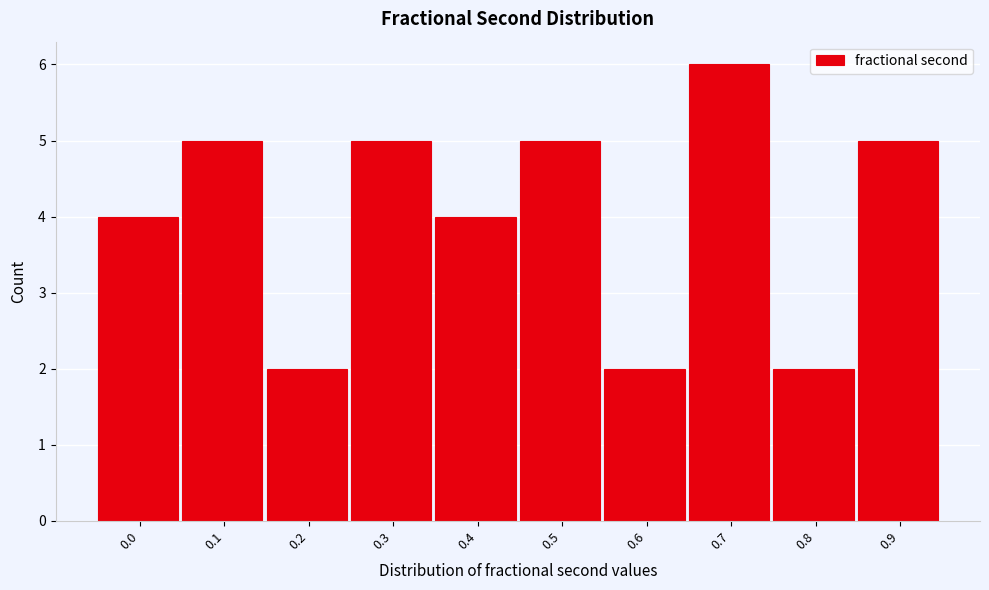

Reading right to left, extract all data points from this chart.

0.9=5	0.8=2	0.7=6	0.6=2	0.5=5	0.4=4	0.3=5	0.2=2	0.1=5	0.0=4